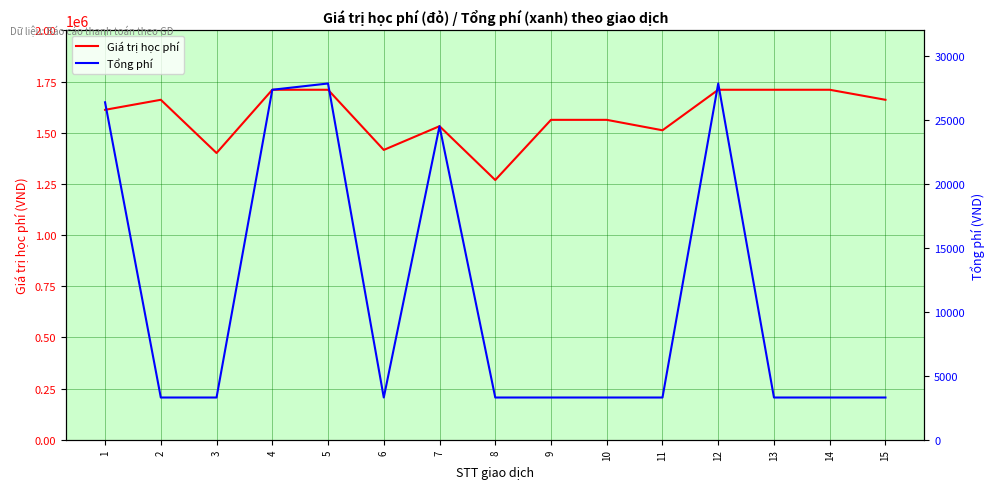

How many distinct data groups are displayed?

2